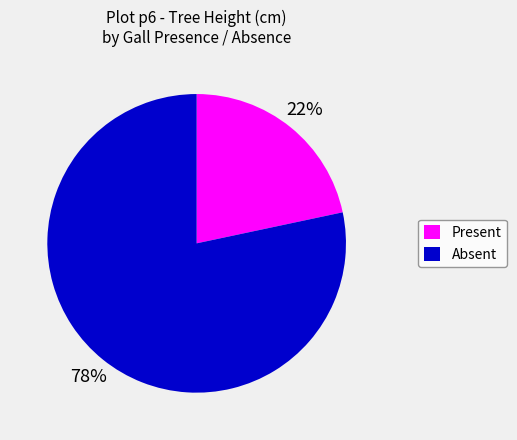

Does any single category account for the majority?

Yes